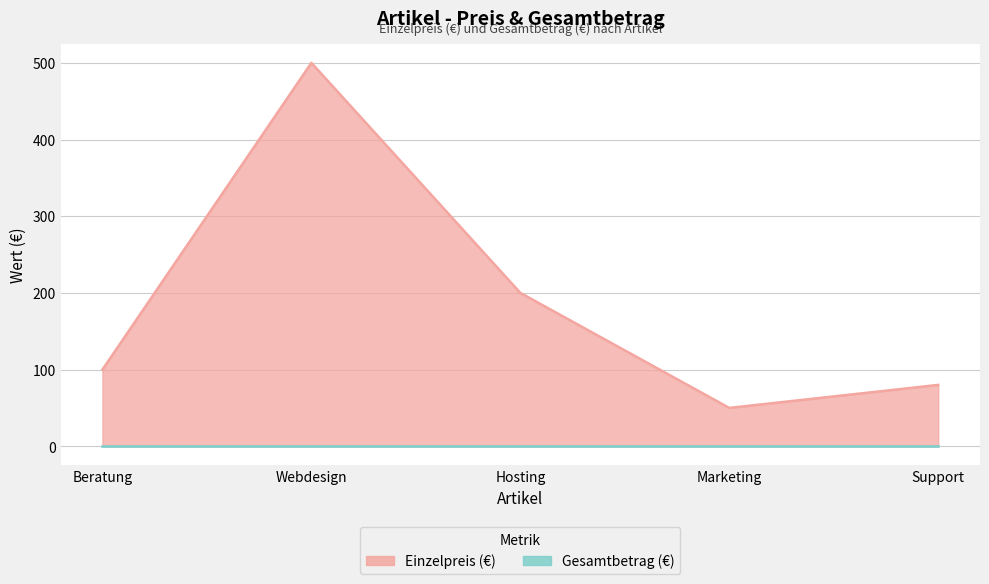

How many values exceed 100?

2